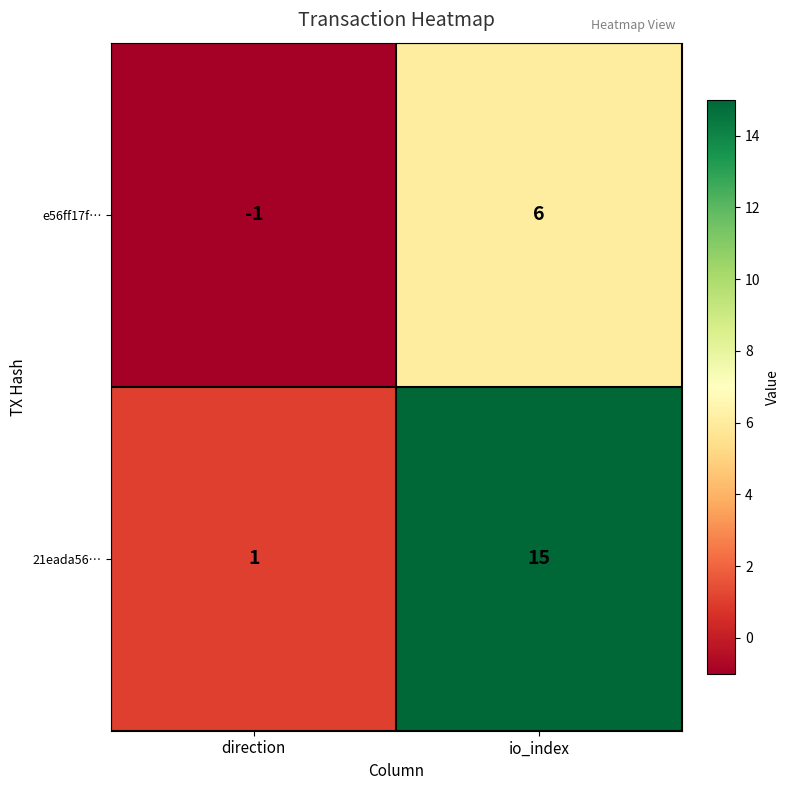

Is it true that e56ff17f… equals 6 at io_index?

True